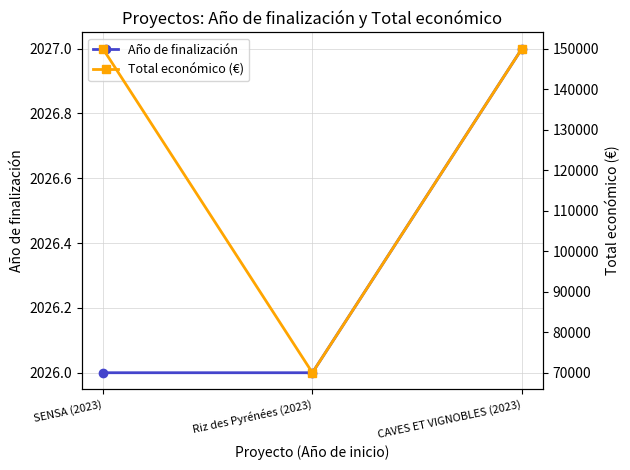

How many categories are shown in the chart?

3